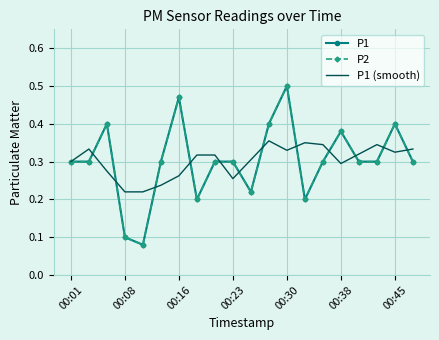

At how many categories does at least one series exceed 0?

20